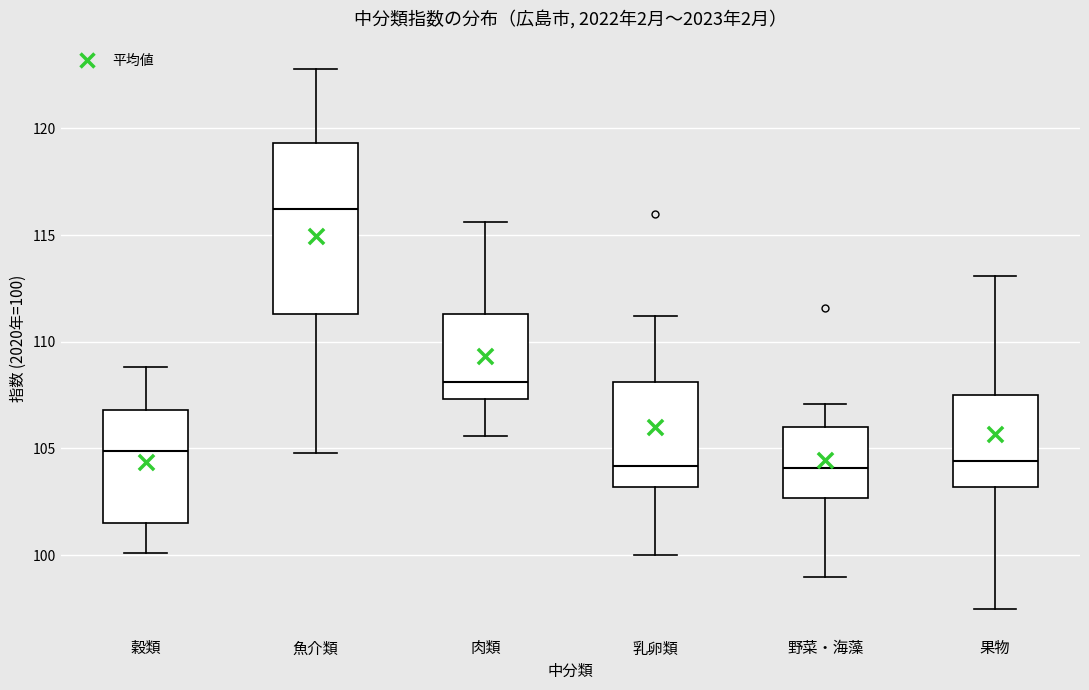

Reading left to right, transcribe this box plot: for each box, give where its median line is, the range the box spans, and where its two whiskers end, as read against the y-axis. The values are not printed on the chart, so give them approximately, as read against the axis.

穀類: median 105.0, box 101.5 to 107.0, whiskers 100.0 to 109.0
魚介類: median 116.0, box 111.5 to 119.5, whiskers 105.0 to 123.0
肉類: median 108.0, box 107.5 to 111.5, whiskers 105.5 to 115.5
乳卵類: median 104.0, box 103.0 to 108.0, whiskers 100.0 to 111.0
野菜・海藻: median 104.0, box 102.5 to 106.0, whiskers 99.0 to 107.0
果物: median 104.5, box 103.0 to 107.5, whiskers 97.5 to 113.0